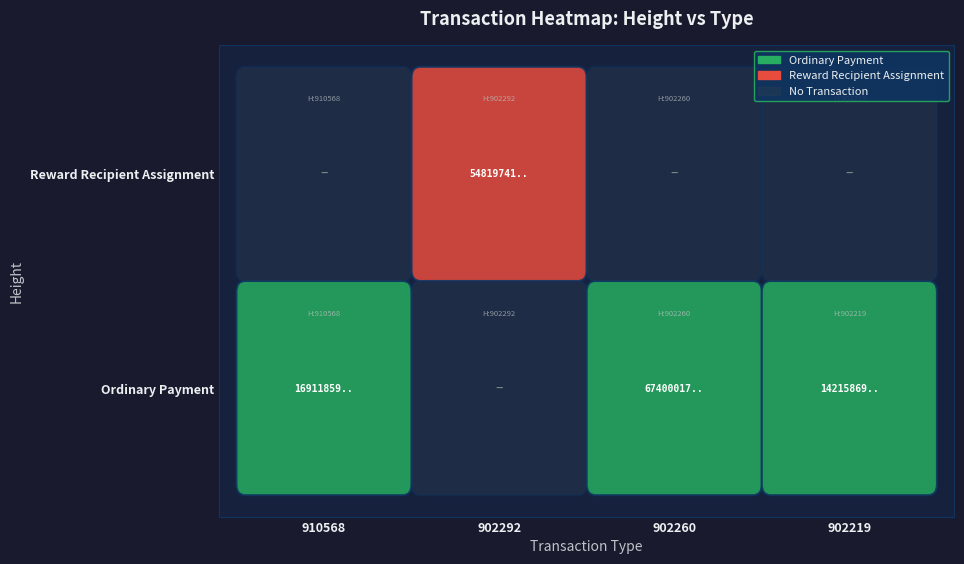

Which series has the largest total across all categories?

Reward Recipient Assignment